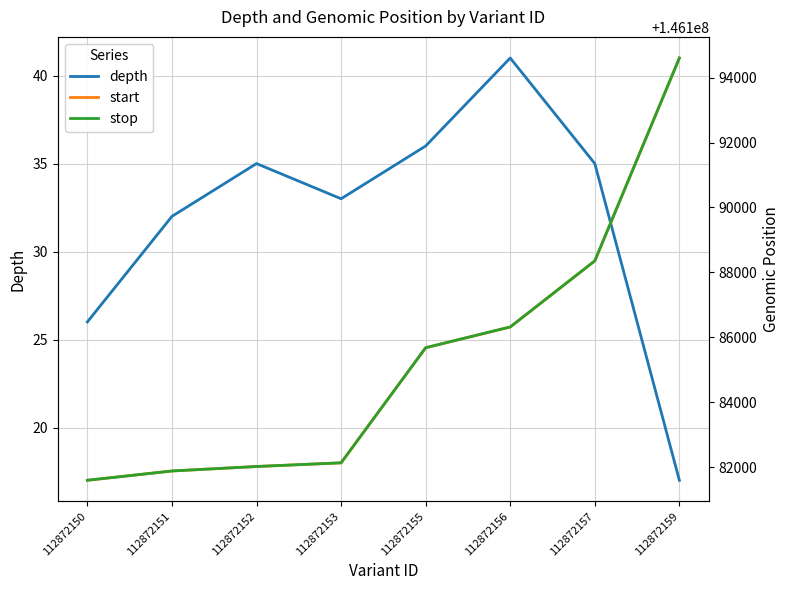

What is the highest value of the start series?

146194601